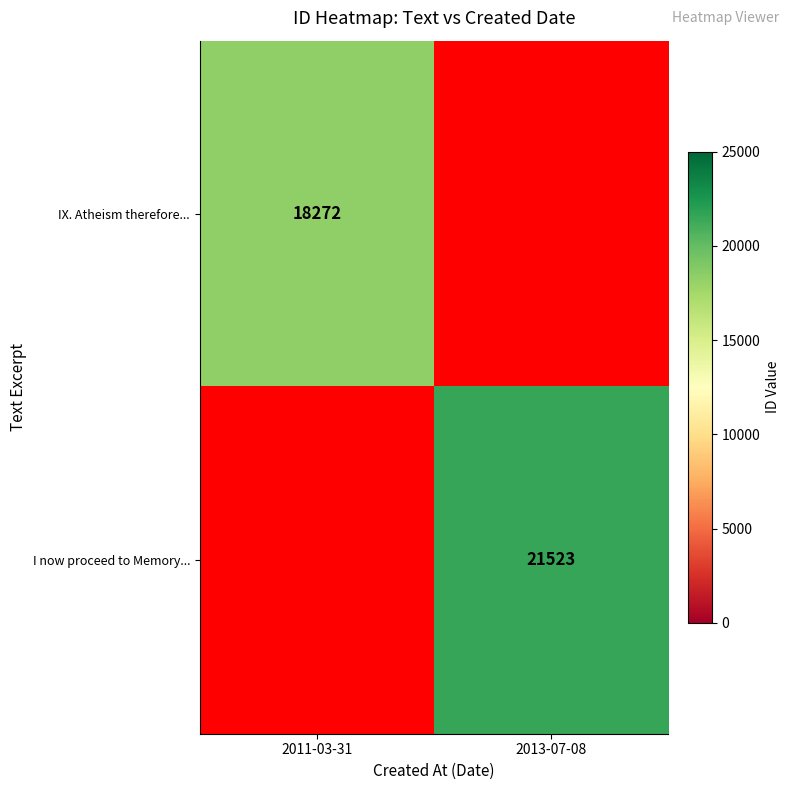

Is it true that IX. Atheism therefore... equals 18272 at 2011-03-31?

True